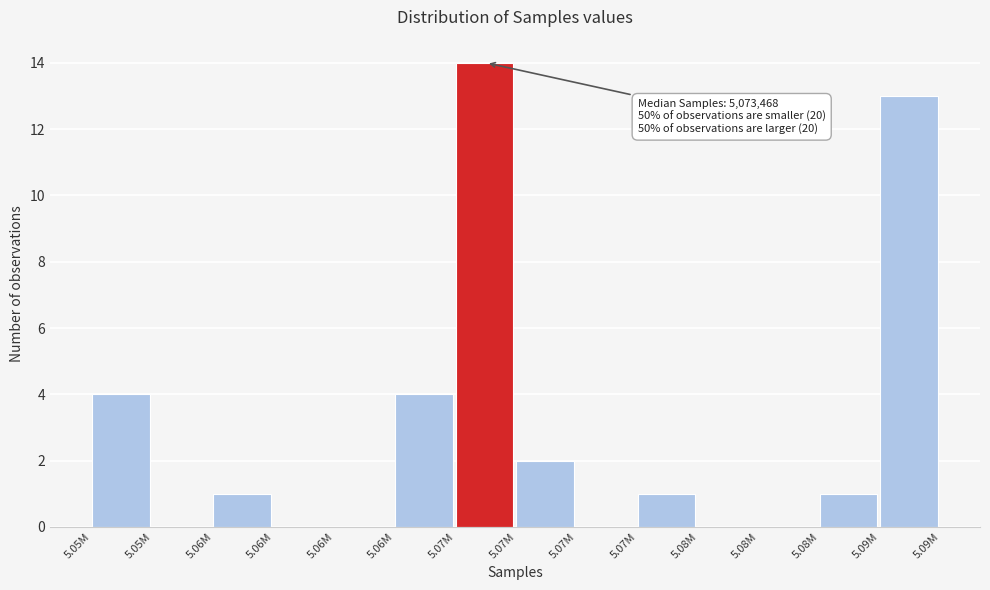

How many distinct data groups are displayed?

1